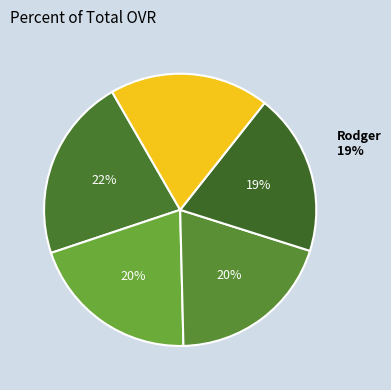

To the nearest percent, what is the average slice percentage?

20%